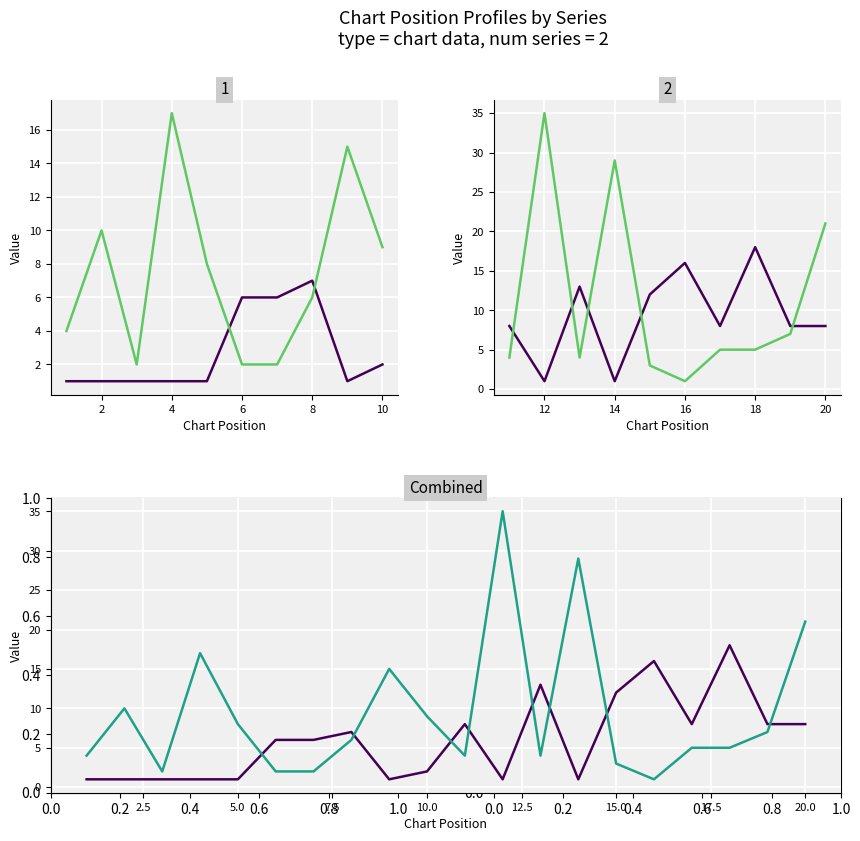

Reading right to left, list all the values displayed in this chart.

Peak Position: 8	8	18	8	16	12	1	13	1	8	2	1	7	6	6	1	1	1	1	1
Weeks on Chart: 21	7	5	5	1	3	29	4	35	4	9	15	6	2	2	8	17	2	10	4